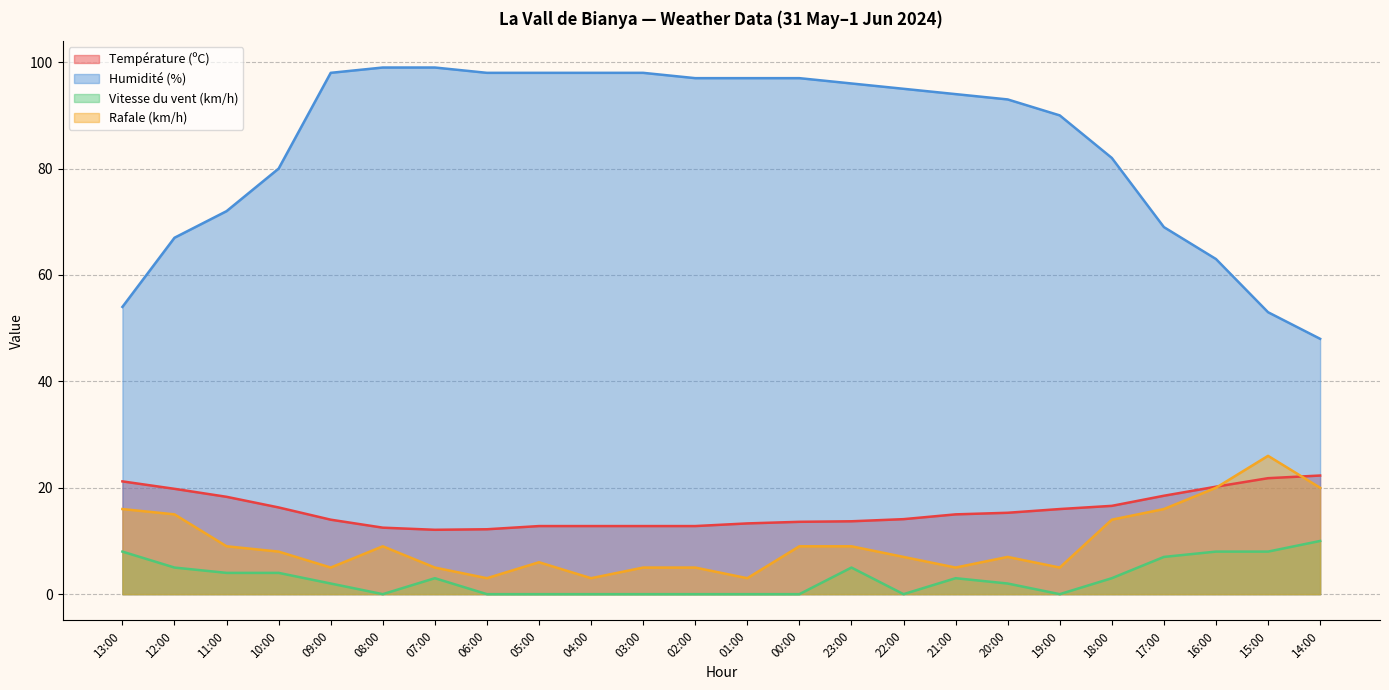

At which label does Humidité (%) first exceed 95?

09:00